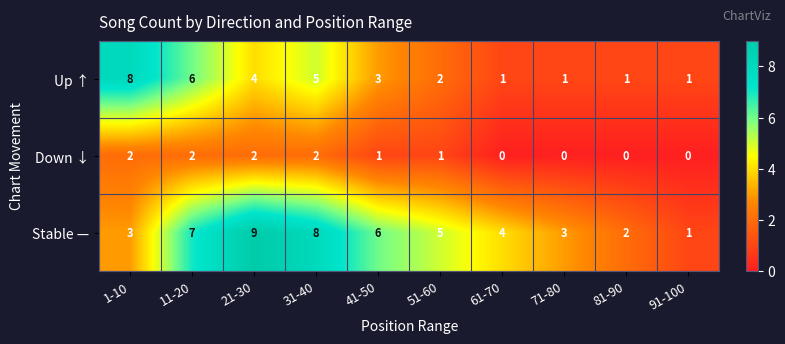

How many values in Down ↓ are above zero?

6